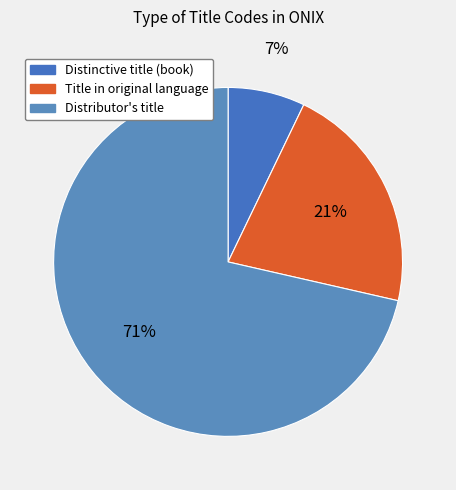

Which slice is the largest?

Distributor's title